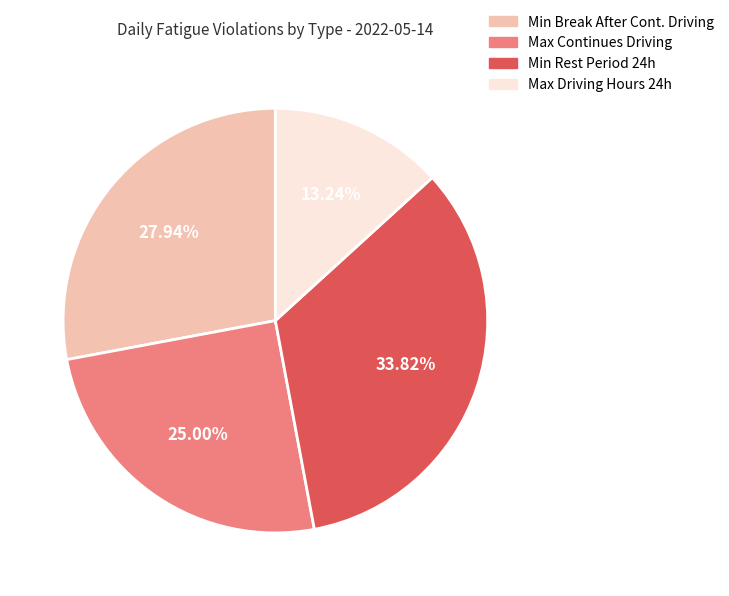

Does any single category account for the majority?

No